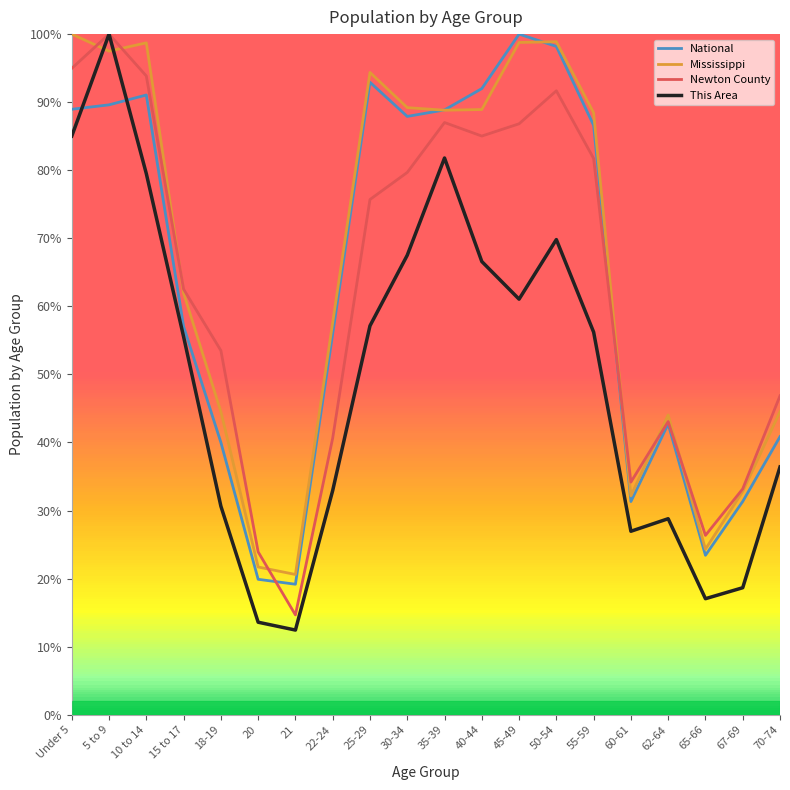

Does the chart display data point markers on the line(s)?

No